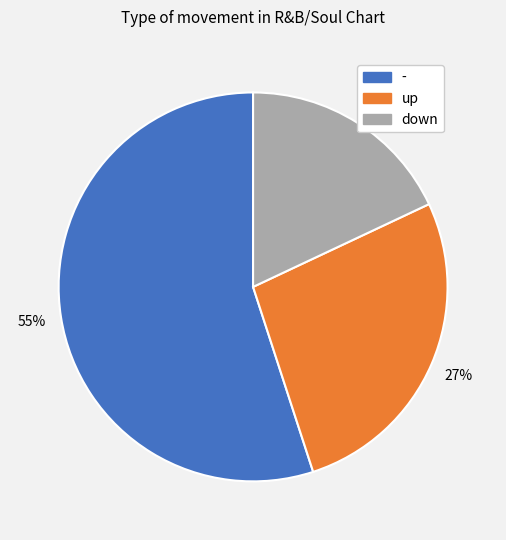

How many slices are in this pie chart?

3